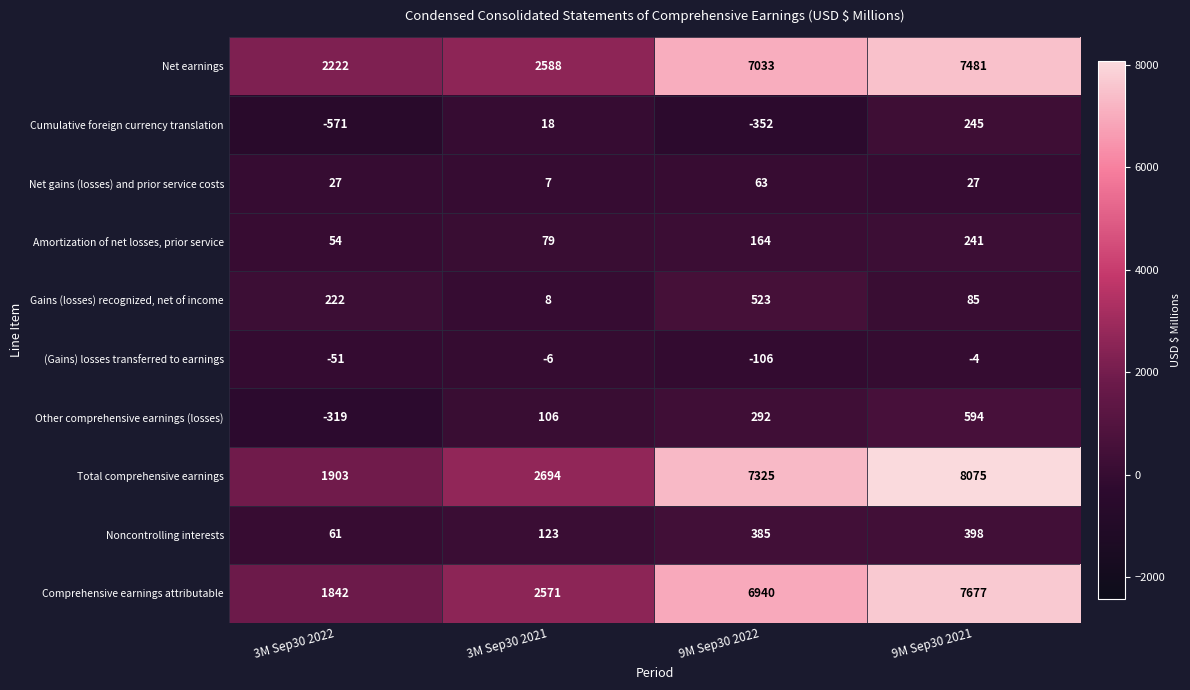

Is it true that Amortization of net losses, prior service equals 241 at 9M Sep30 2021?

True